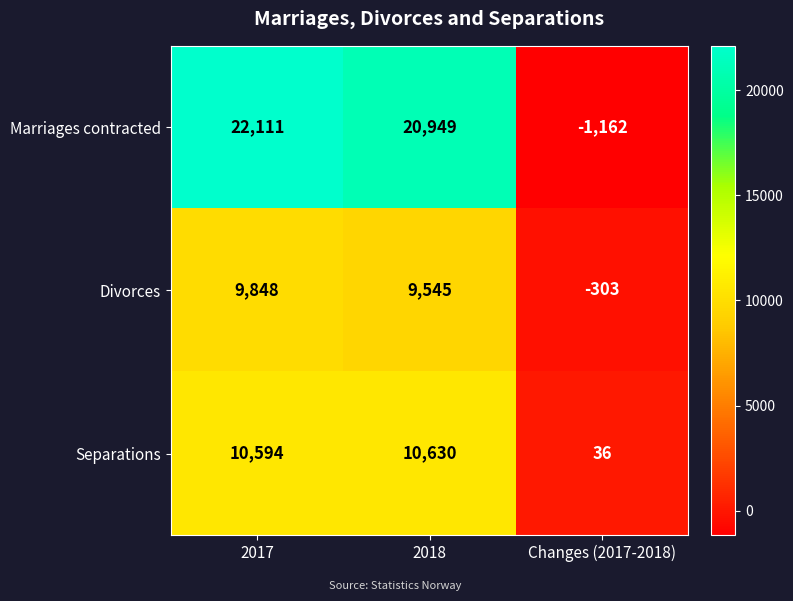

Which series has the widest spread of values?

Marriages contracted